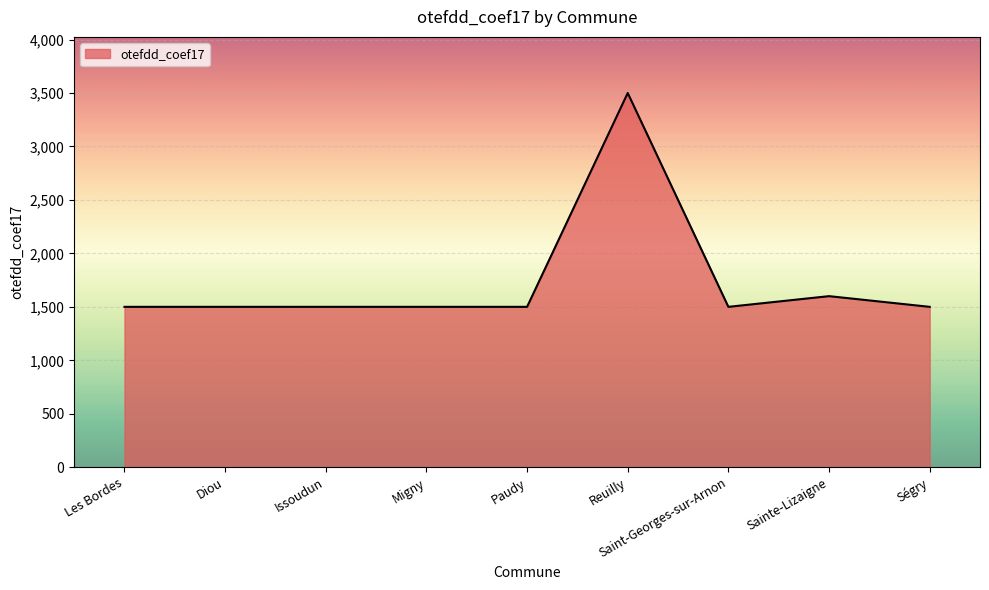

The chart shows a value of 2098 at Migny. True or false?

False